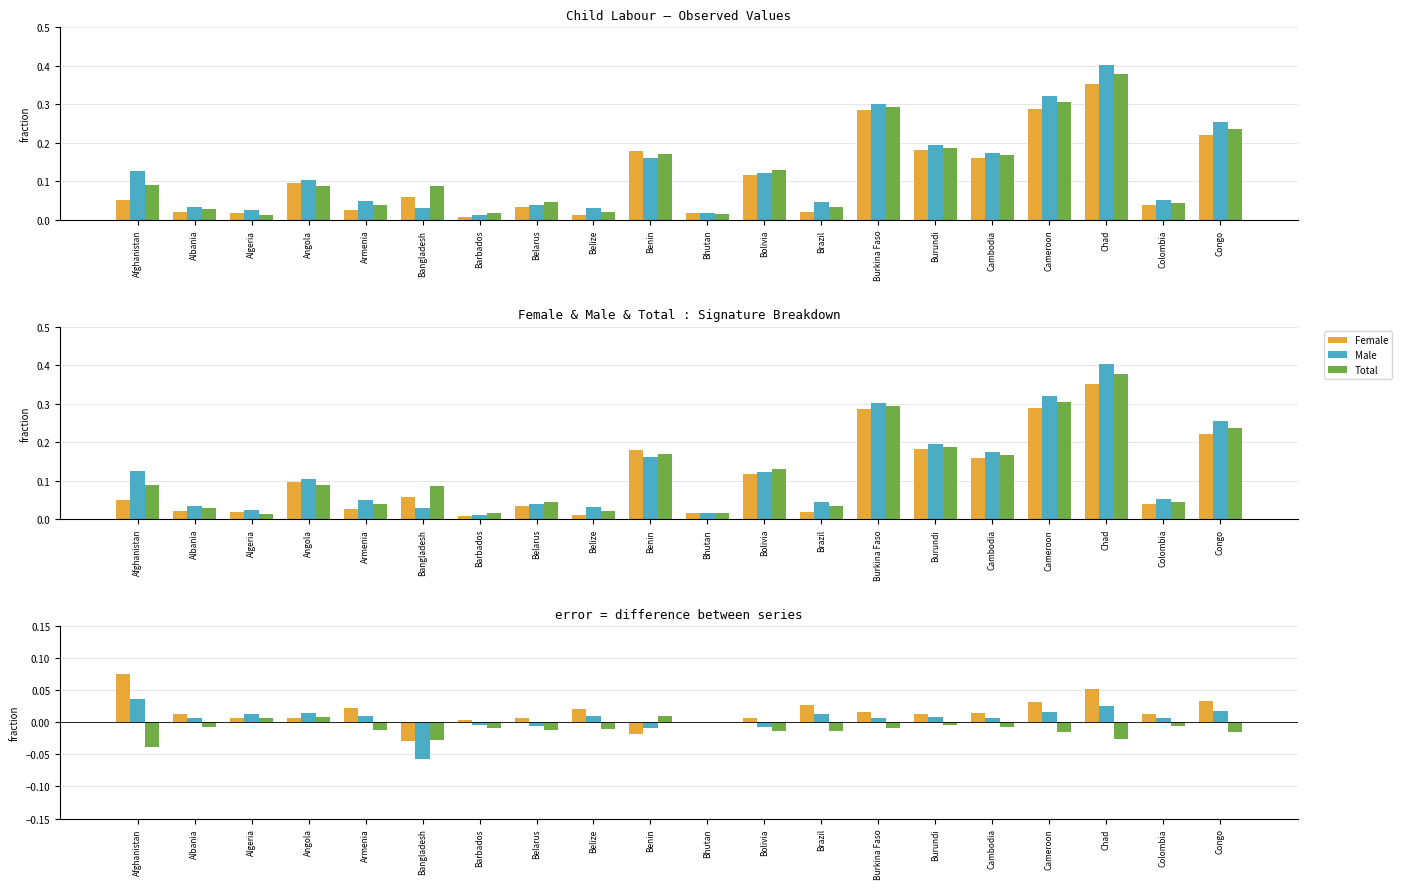

Between Belize and Benin, which series saw the biggest shift?

Female